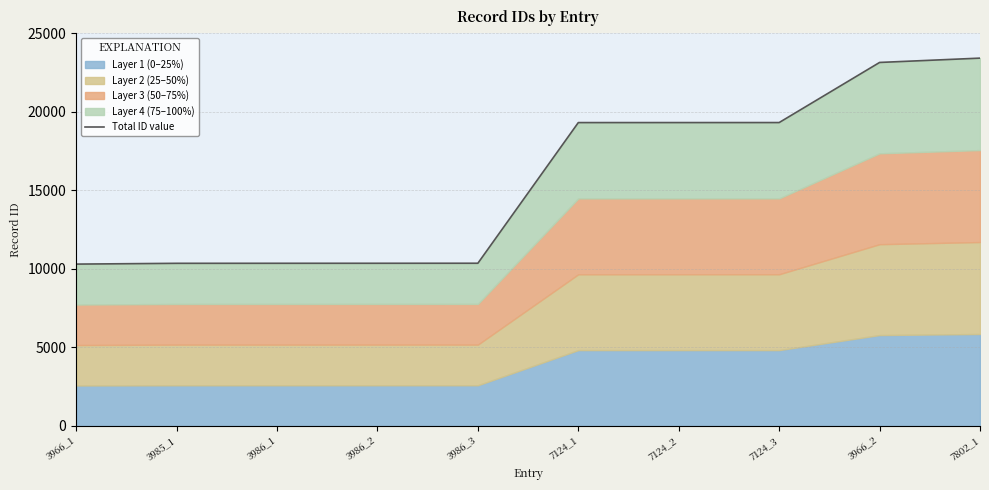

True or false: there are more than 2 points higher than both neighbors.

False